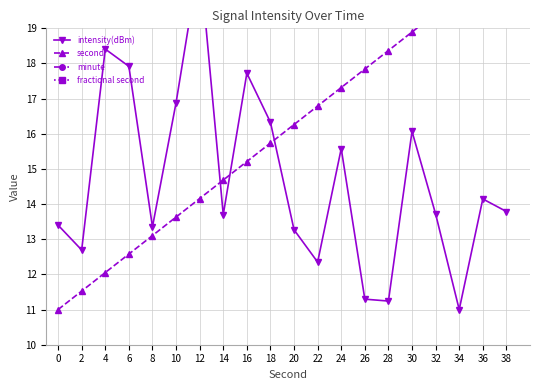

True or false: second and fractional second intersect in this chart.

False